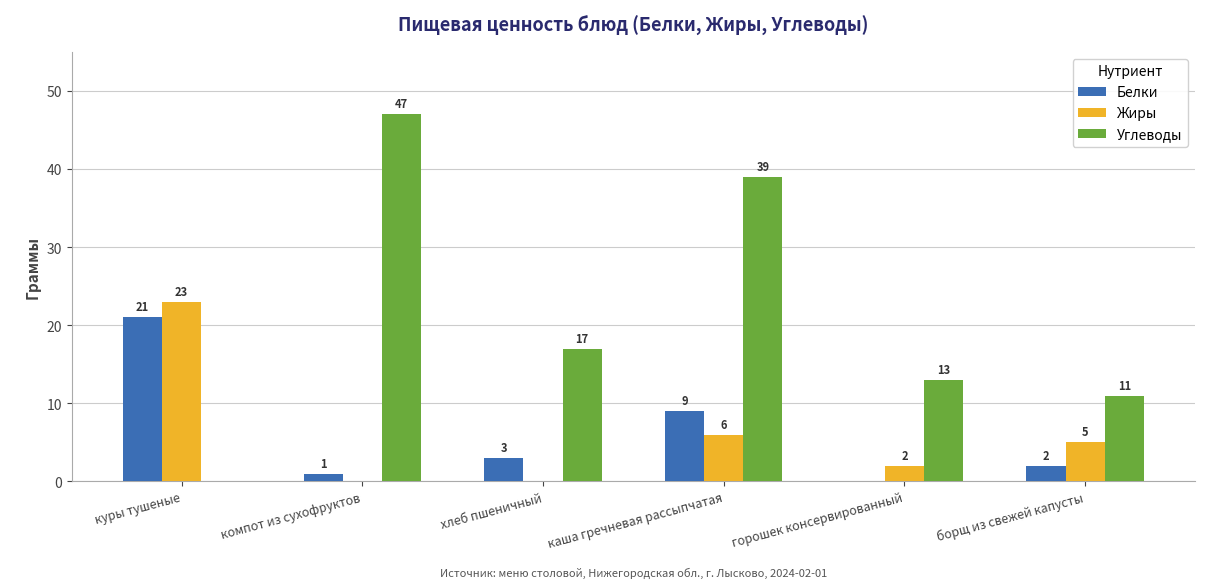

What is the average value of the Углеводы series?

21